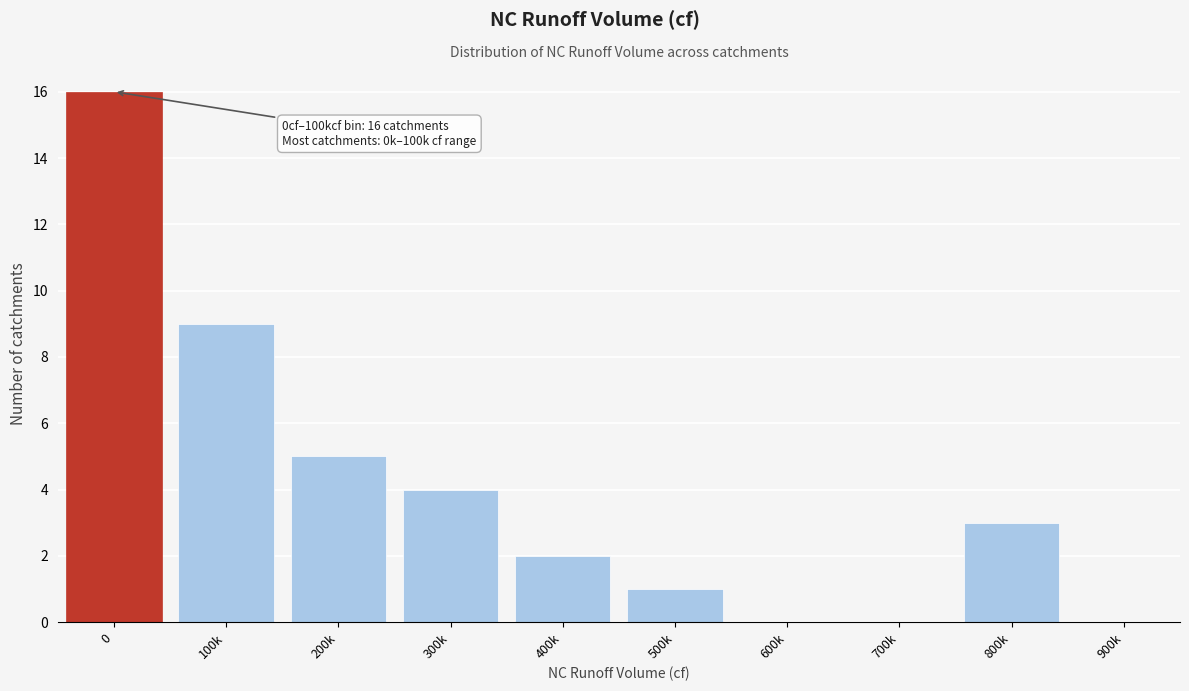

Reading right to left, list all the values displayed in this chart.

900k=0	800k=3	700k=0	600k=0	500k=1	400k=2	300k=4	200k=5	100k=9	0=16